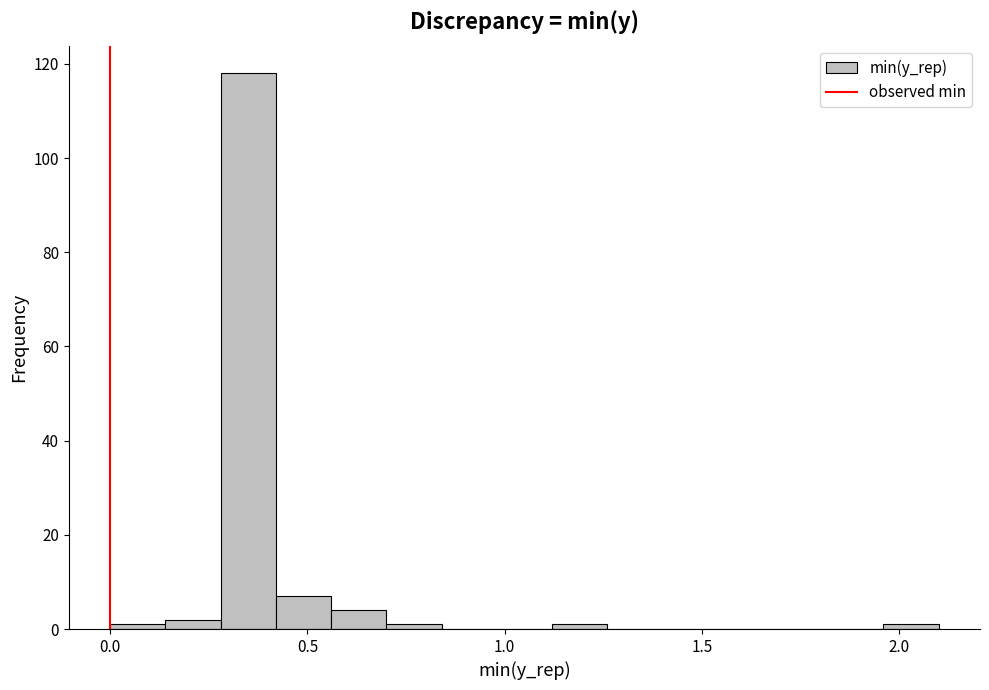

Around what value on the x-axis is the tallest bar? Give the approximate position of its centre, as read against the axis.

0.35